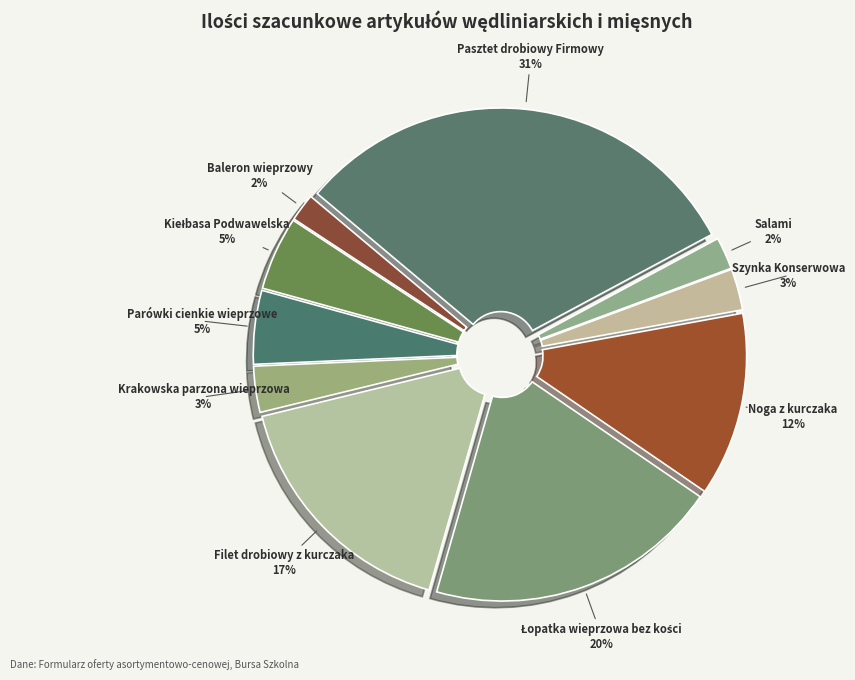

To the nearest percent, what is the average slice percentage?

10%